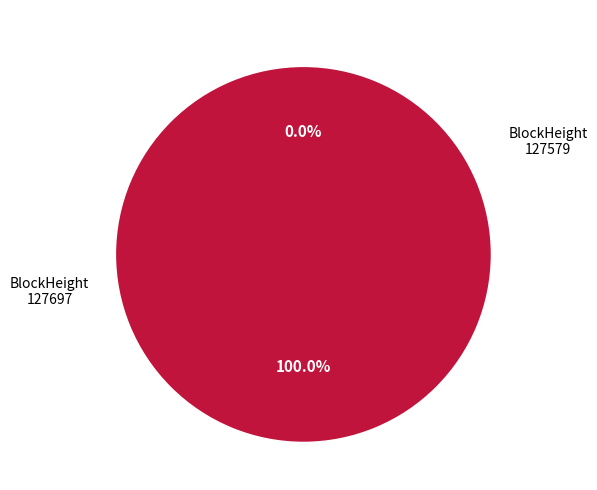

How many slices are in this pie chart?

2